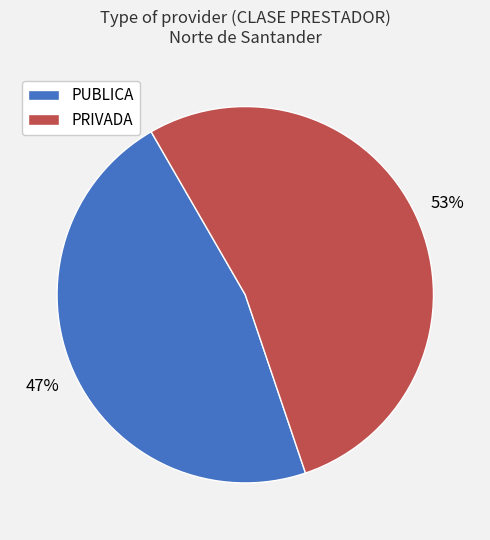

To the nearest percent, what percentage of the pie is PRIVADA?

53%